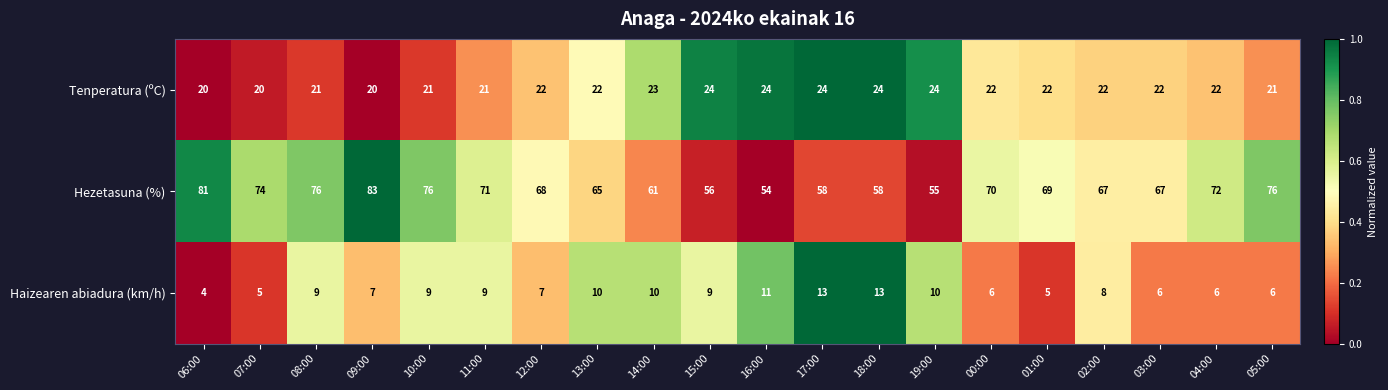

How many categories are shown in the chart?

20